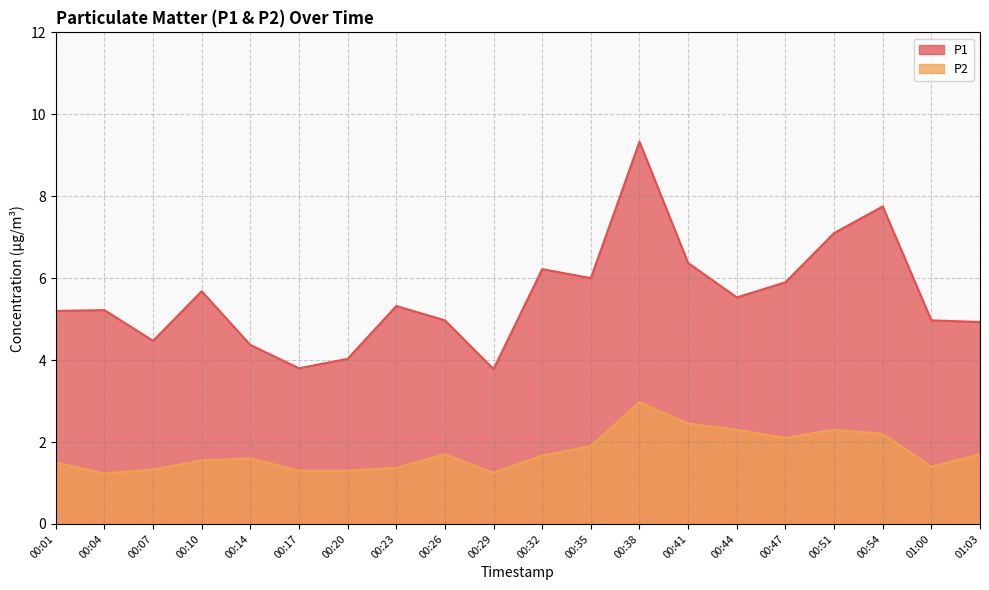

True or false: P2 and P1 intersect in this chart.

False